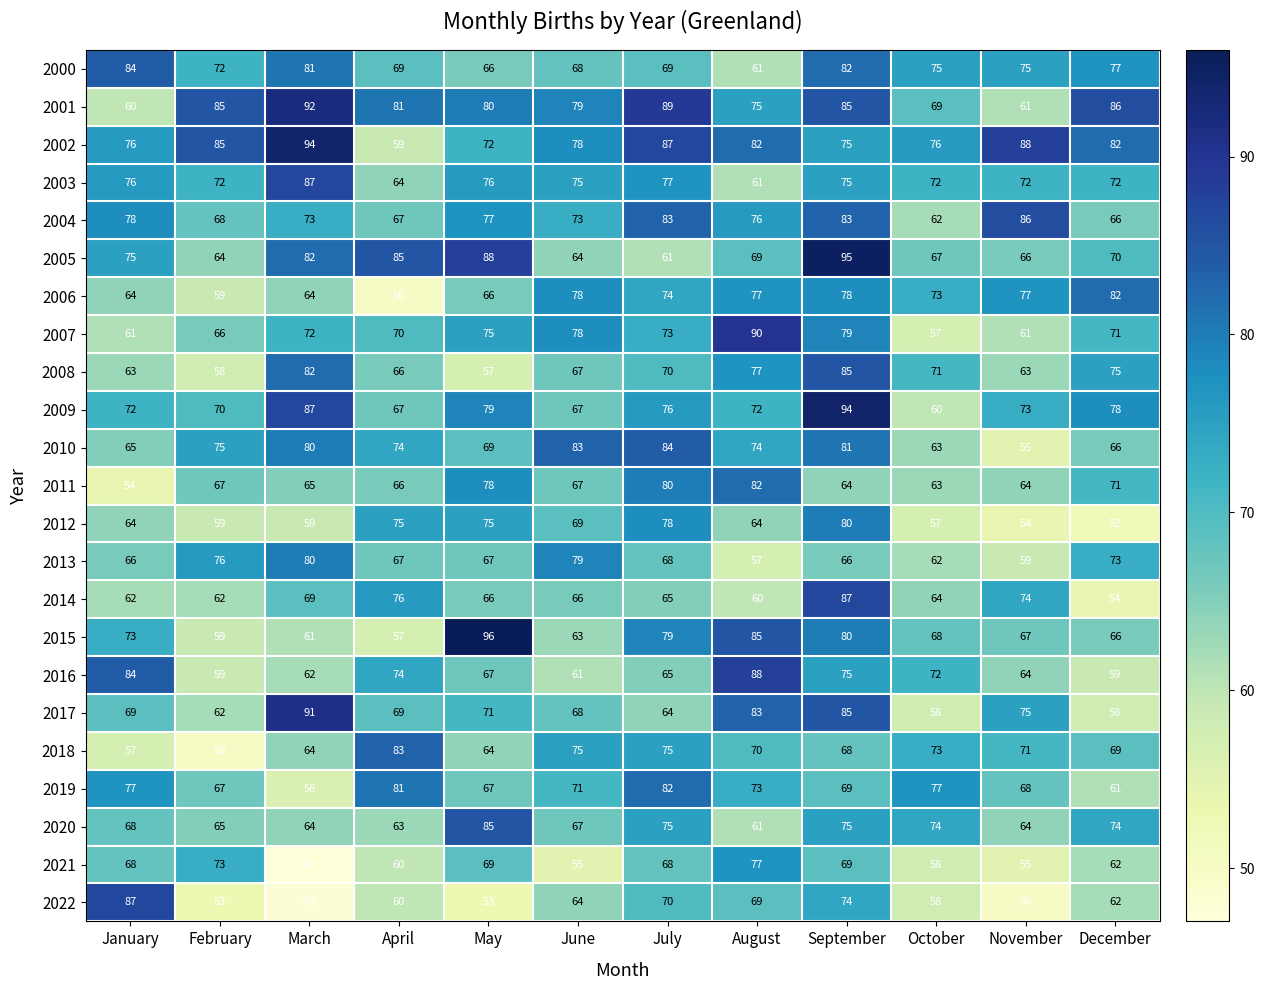

What is the sum of the 2020 values at December and October?

148